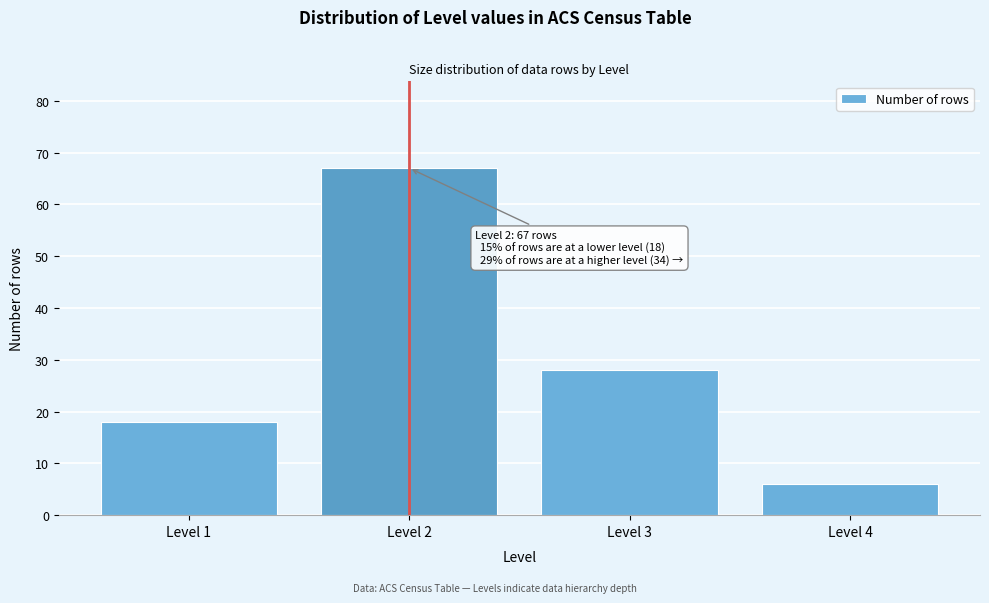

Reading left to right, extract all data points from this chart.

Level 1=18	Level 2=67	Level 3=28	Level 4=6